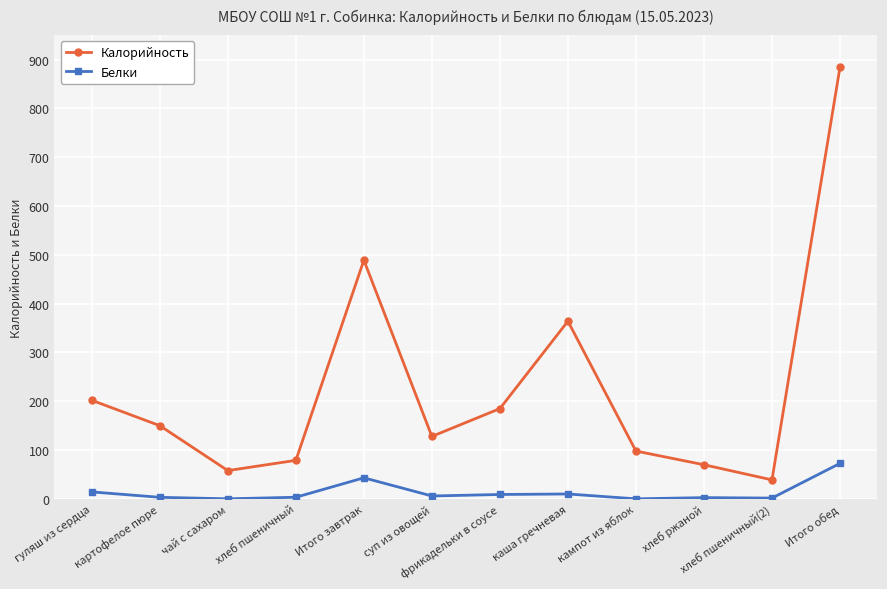

How many interior local valleys does the Калорийность series have?

3